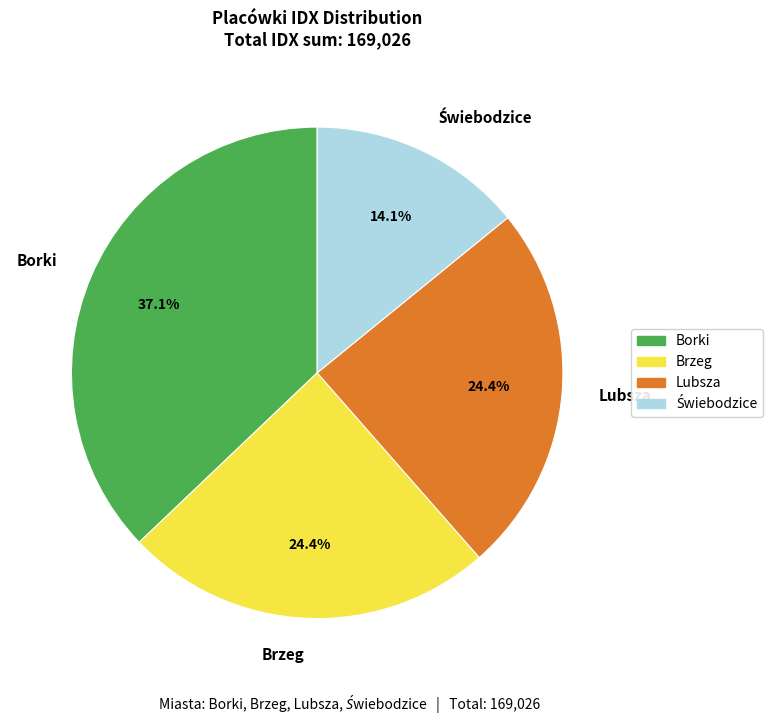

Is there a majority slice in this chart?

No